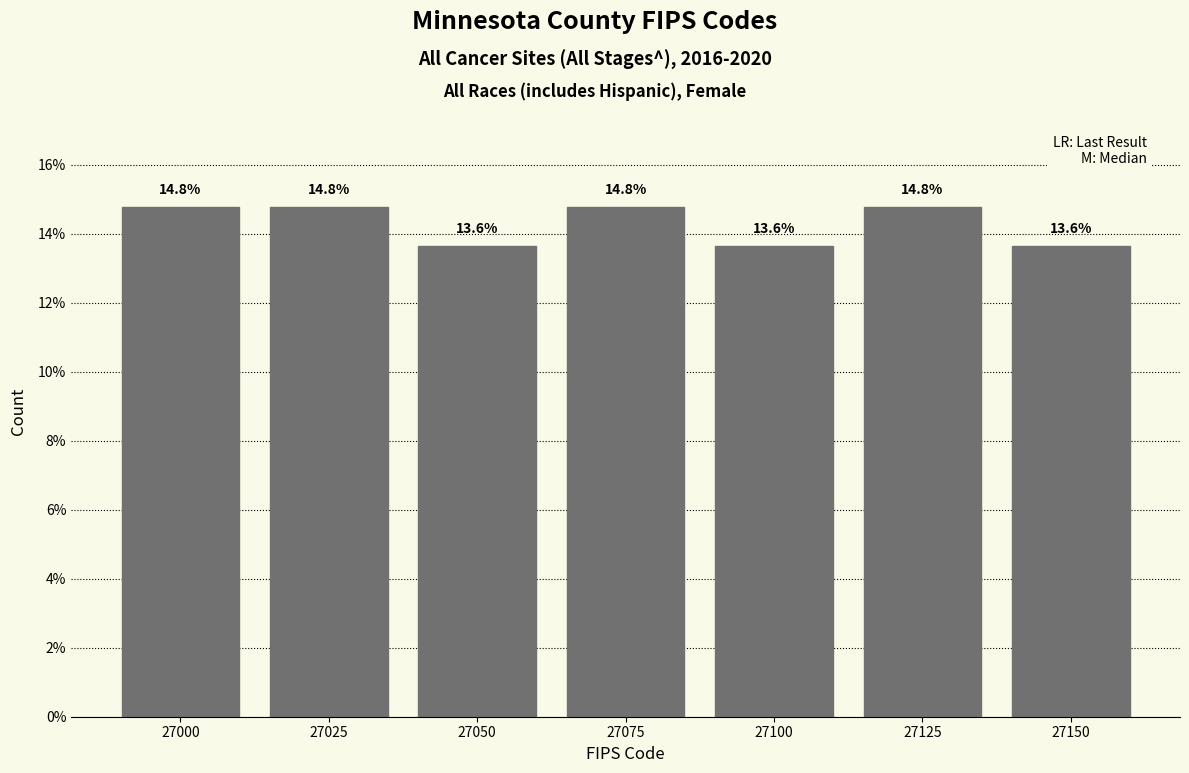

Reading left to right, what are all the values shown in this chart?

14.8	14.8	13.6	14.8	13.6	14.8	13.6